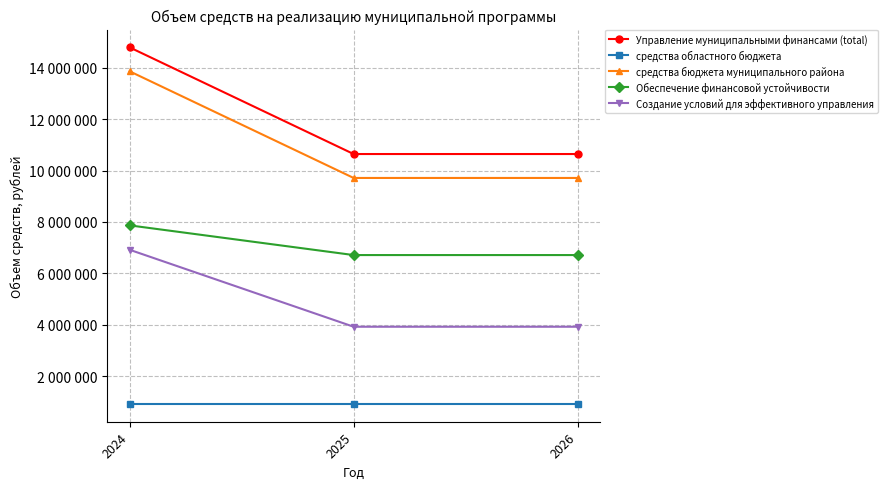

Reading left to right, what are all the values shown in this chart?

Управление муниципальными финансами (total): 2024=14789300	2025=10642600	2026=10642600
средства областного бюджета: 2024=928000	2025=928000	2026=928000
средства бюджета муниципального района: 2024=13858900	2025=9712200	2026=9712200
Обеспечение финансовой устойчивости: 2024=7869000	2025=6714600	2026=6714600
Создание условий для эффективного управления: 2024=6920300	2025=3928000	2026=3928000